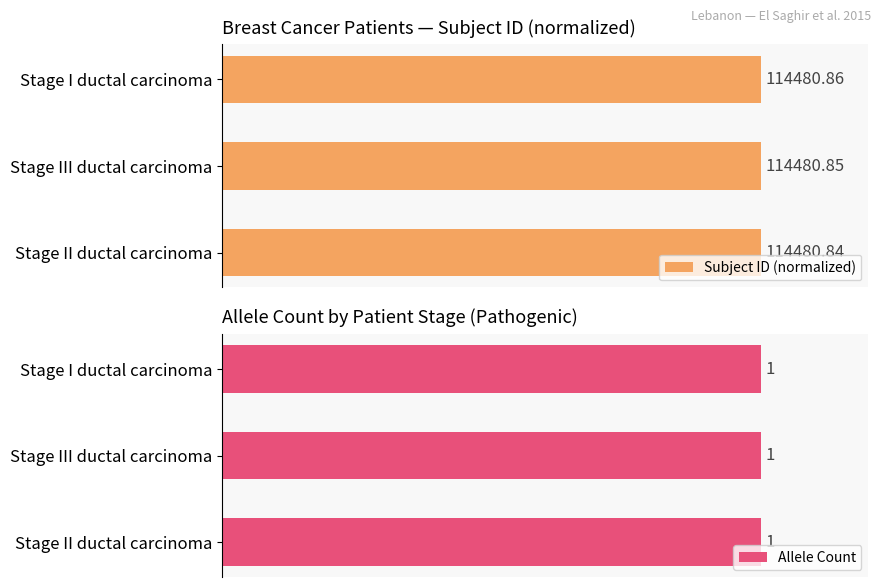

Which series has the largest range (max minus min)?

Subject ID (normalized)